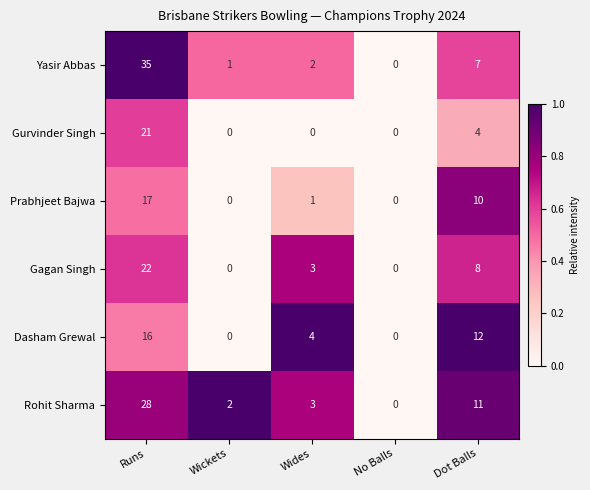

Rank the series by their maximum value, from highest to lowest.

Yasir Abbas, Rohit Sharma, Gagan Singh, Gurvinder Singh, Prabhjeet Bajwa, Dasham Grewal